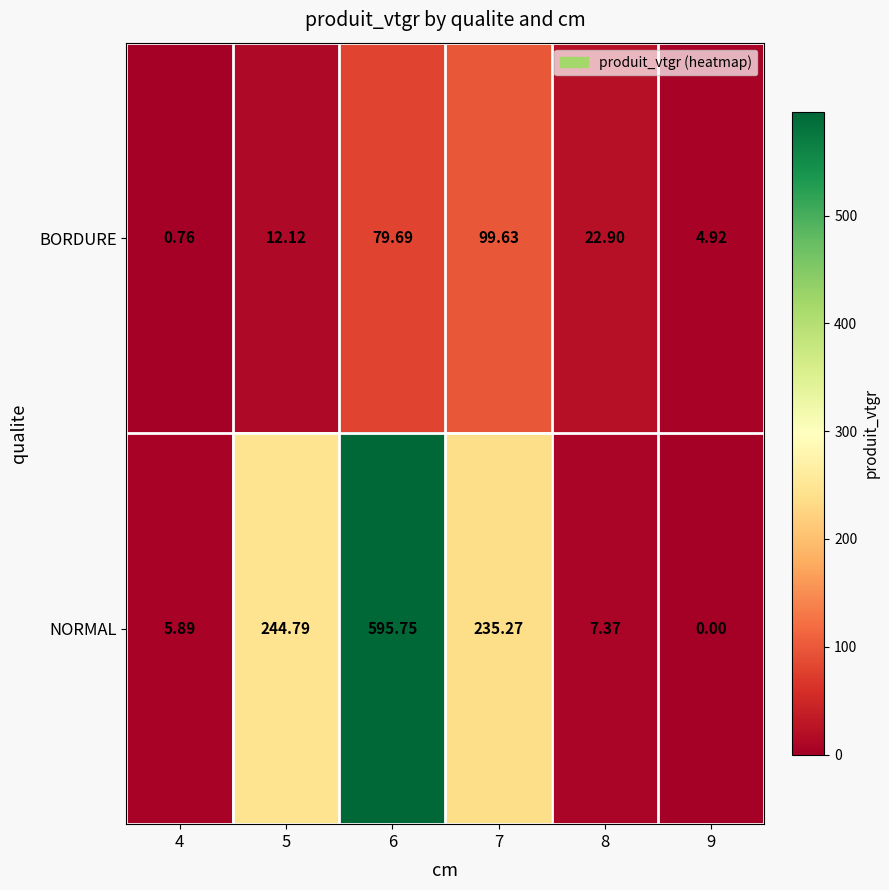

Rank the series by their maximum value, from highest to lowest.

NORMAL, BORDURE